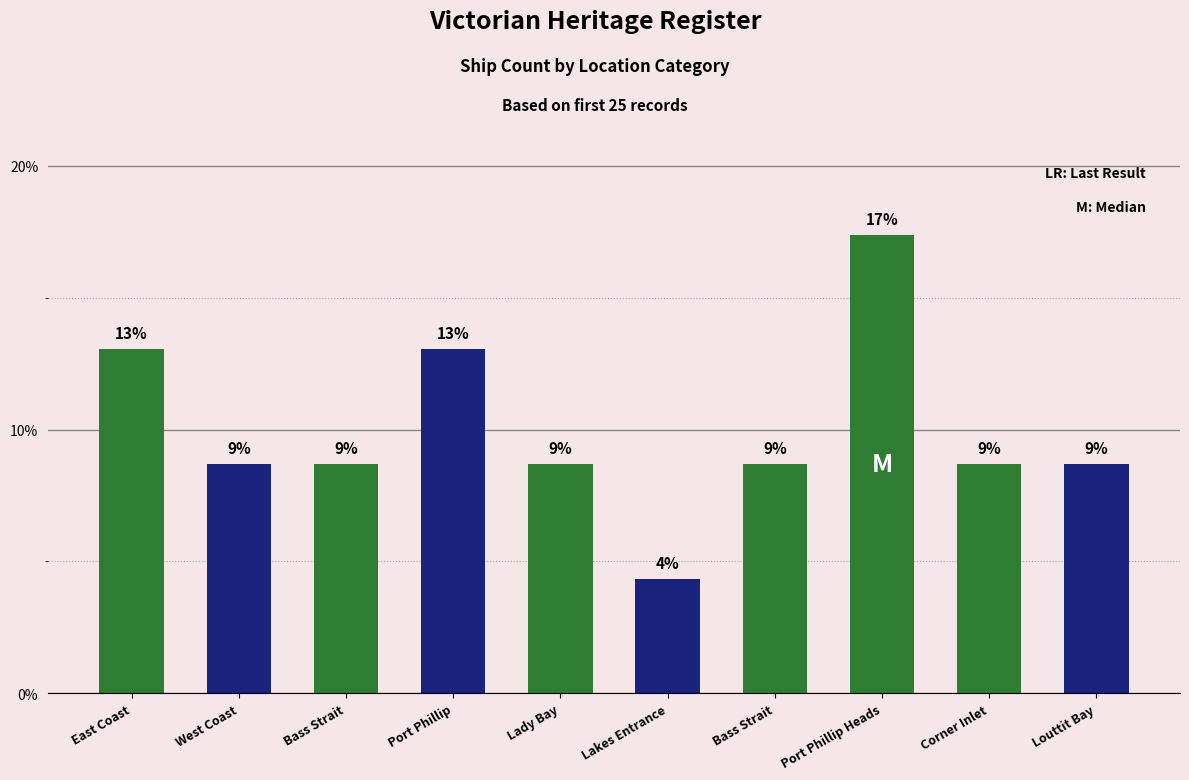

Reading right to left, what are all the values shown in this chart?

8.7	8.7	17.4	8.7	4.3	8.7	13.0	8.7	8.7	13.0